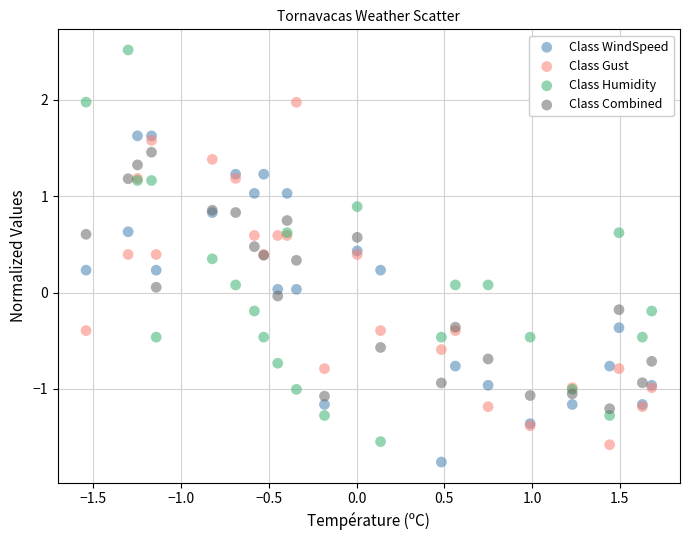

Which series has the widest spread of Y values?

Class Humidity